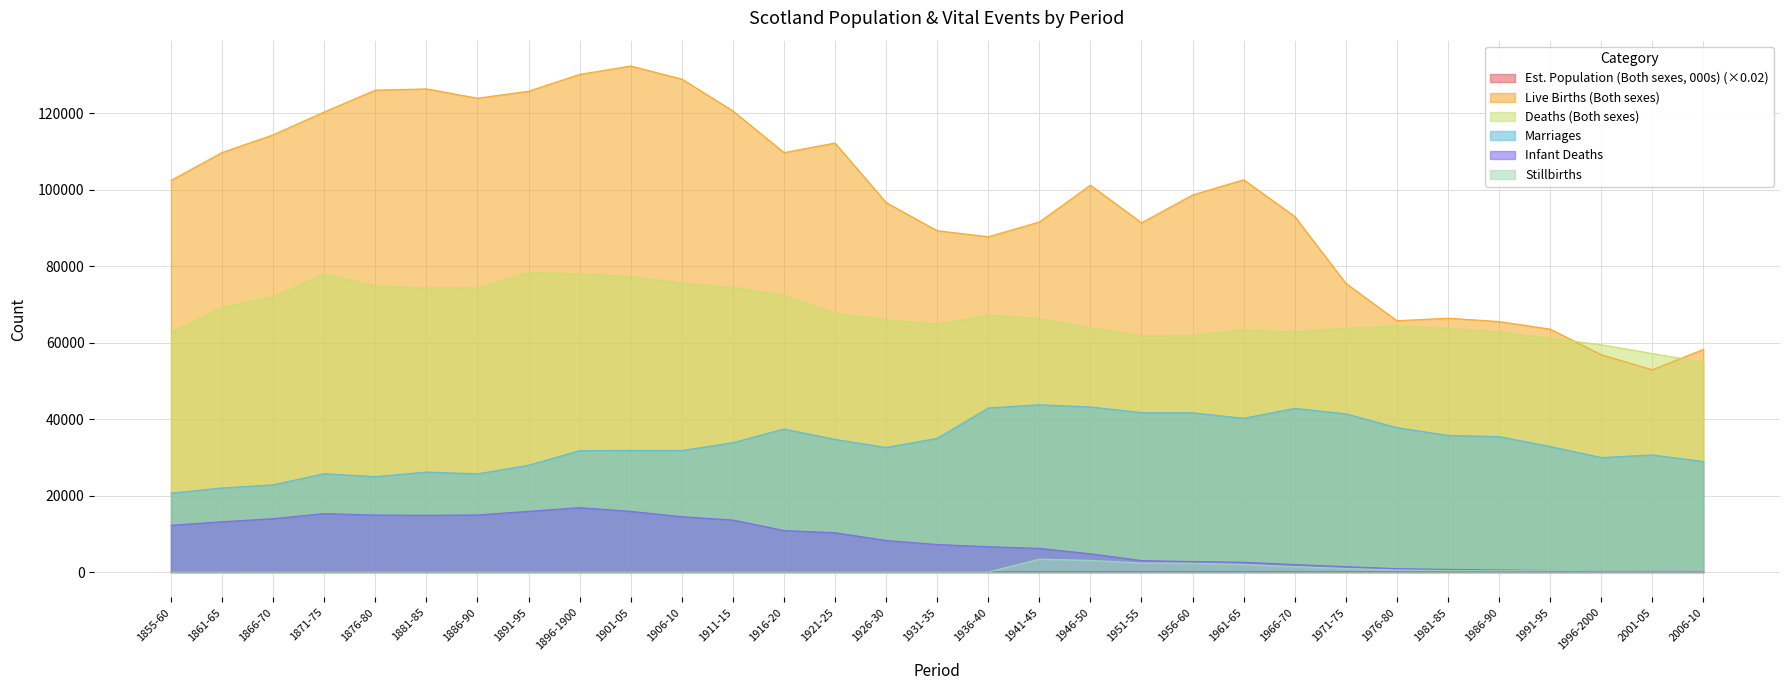

What are all the series names shown in the legend?

Est. Population (Both sexes, 000s) (×0.02), Live Births (Both sexes), Deaths (Both sexes), Marriages, Infant Deaths, Stillbirths